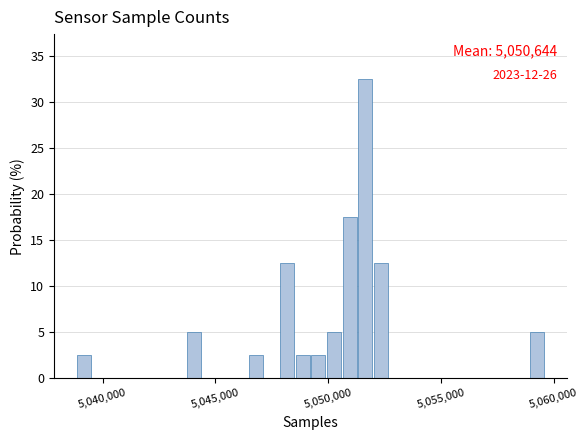

Read against the x-axis, roughly where is the centre of the tallest bar?

5051500